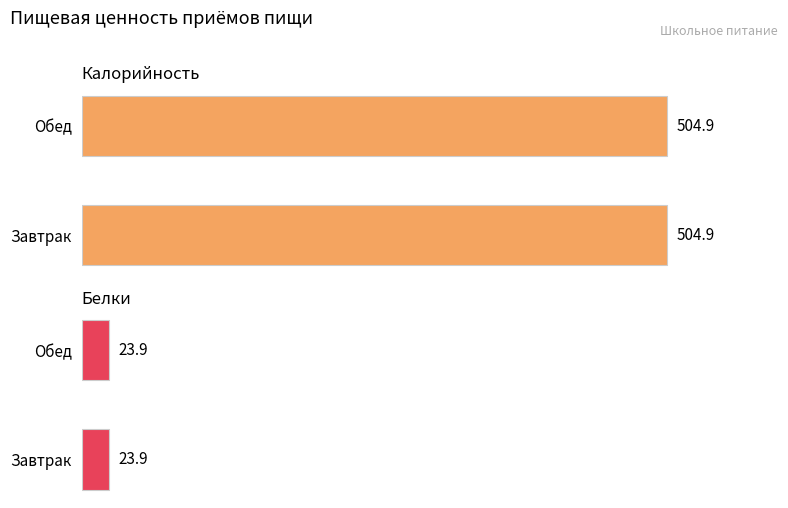

True or false: Белки has a value of 23.9 at Обед.

True